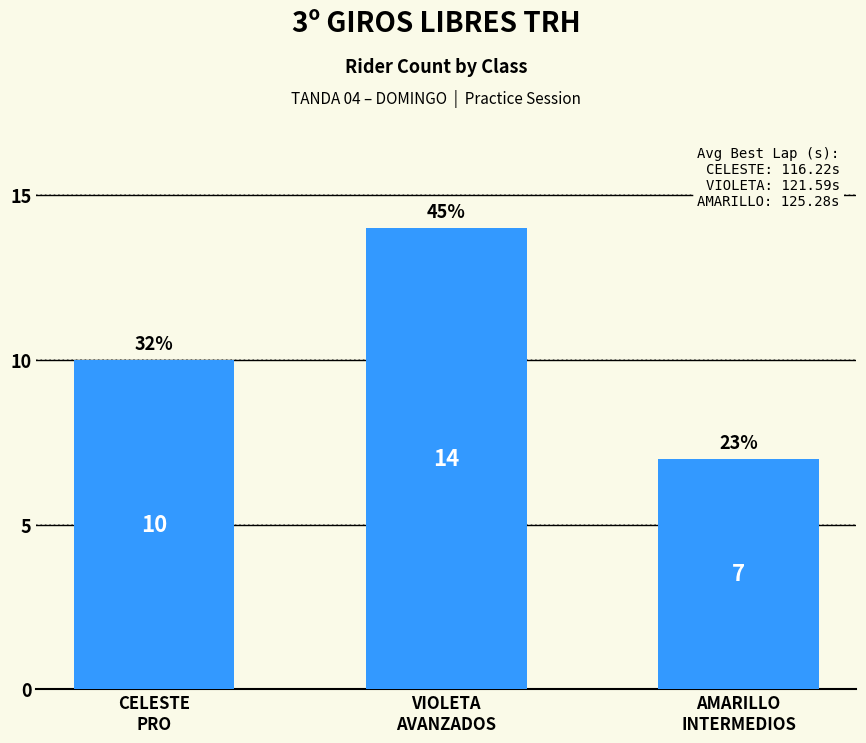

How many data points are less than 10?

1